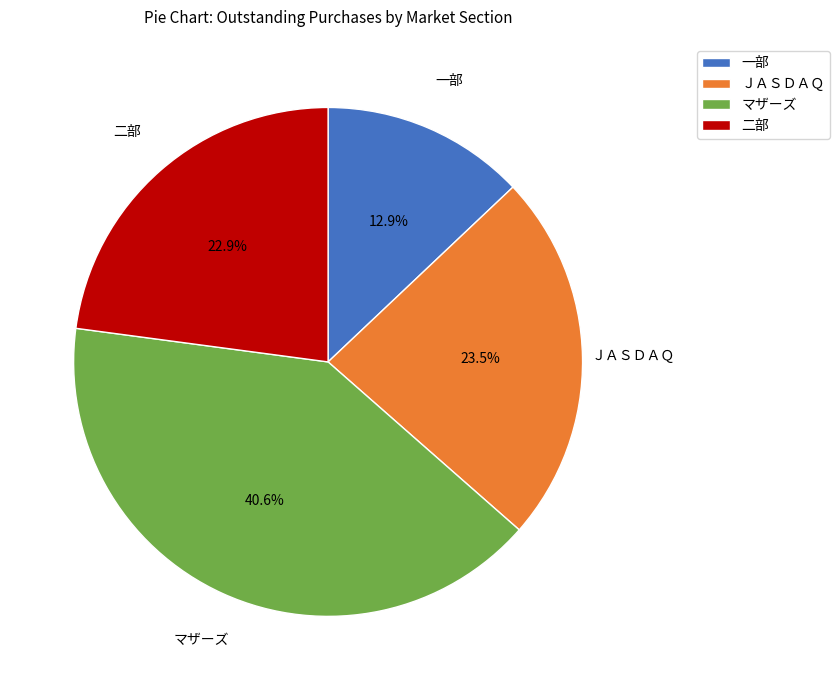

How many segments does this pie chart have?

4